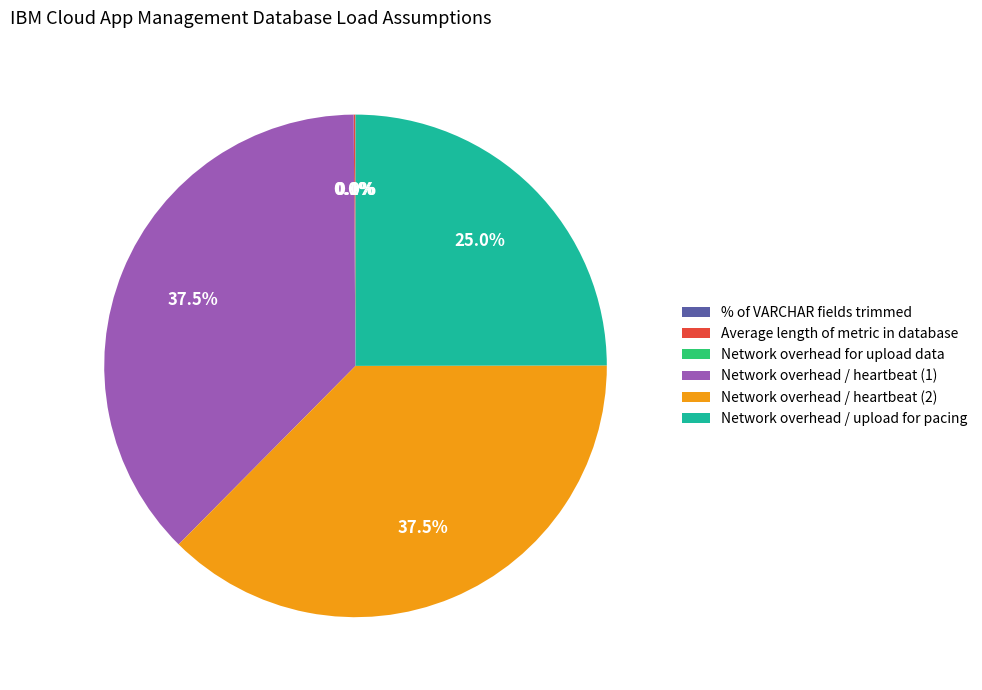

Is Network overhead / heartbeat (2) the majority of the pie?

No